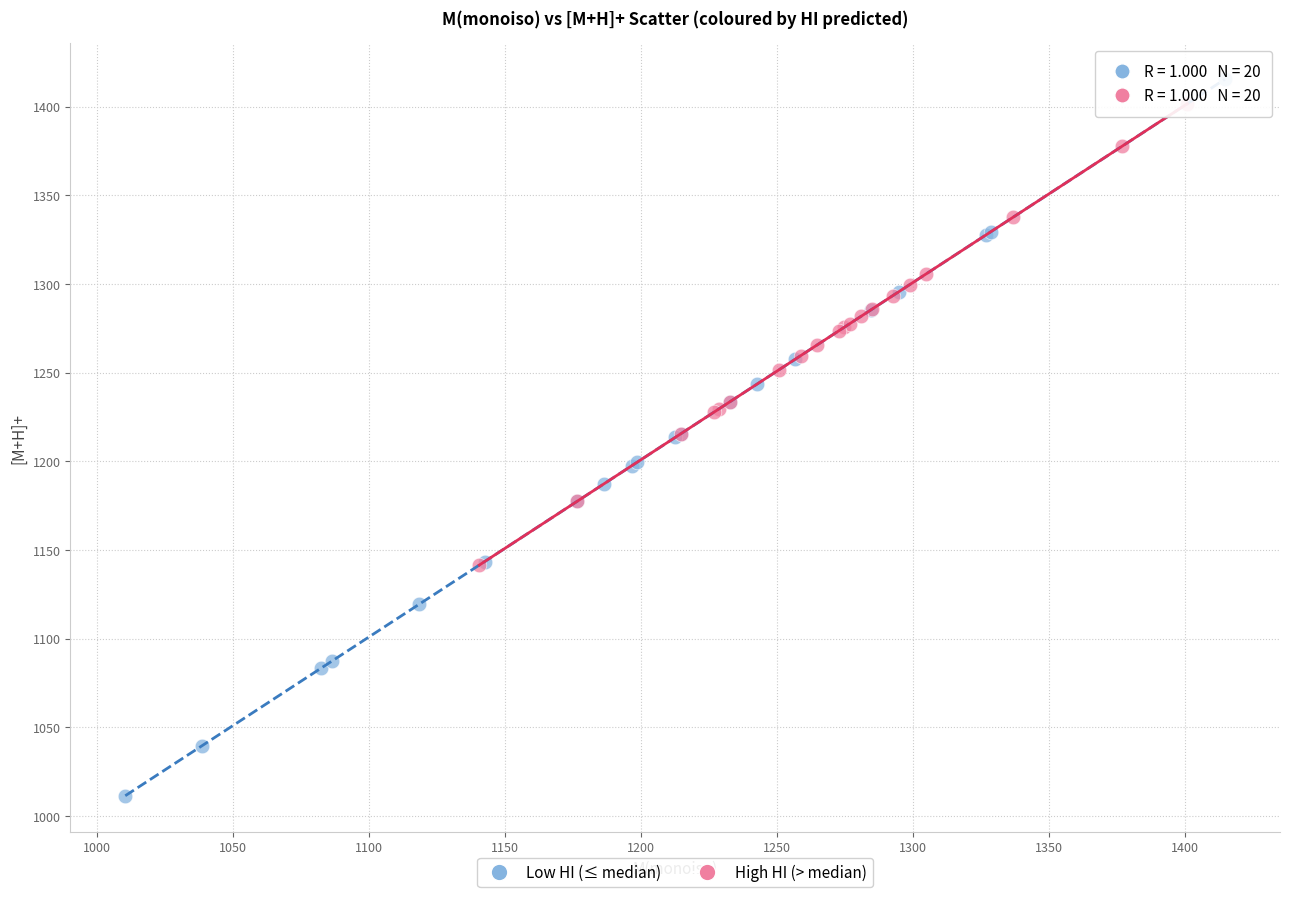

What are all the series names shown in the legend?

Low HI (≤ median), High HI (> median)